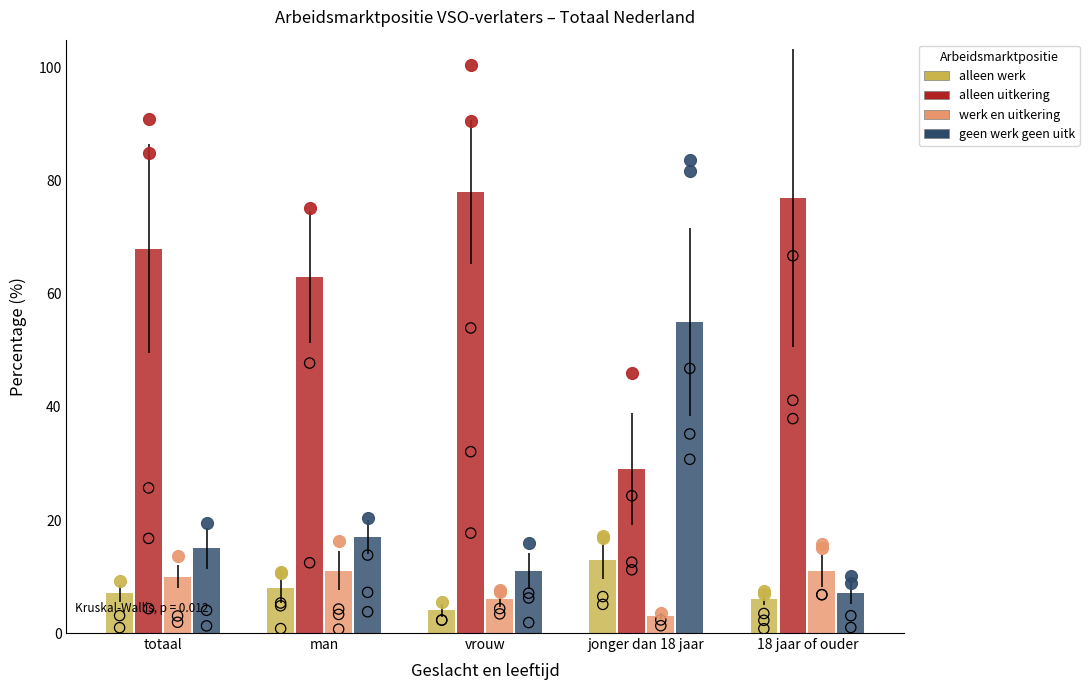

What is the total value across all series at jonger dan 18 jaar?

100